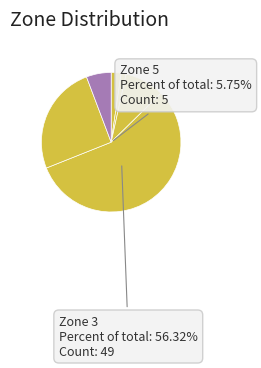

To the nearest percent, what percentage of the pie is Zone 2?

9%